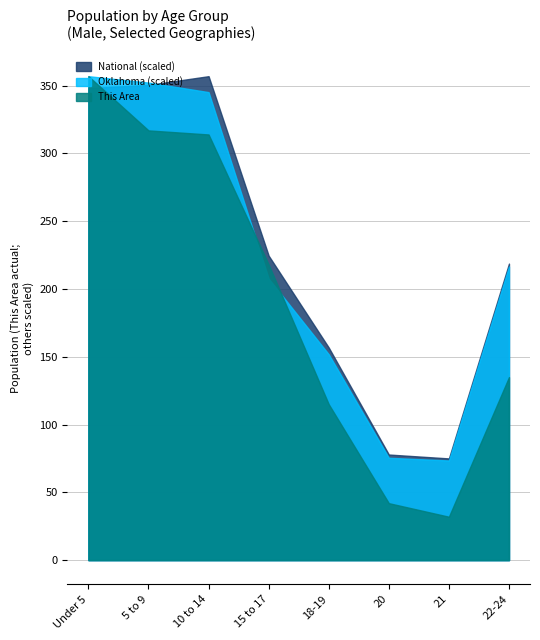

At which category is the sum across all series the highest?

Under 5